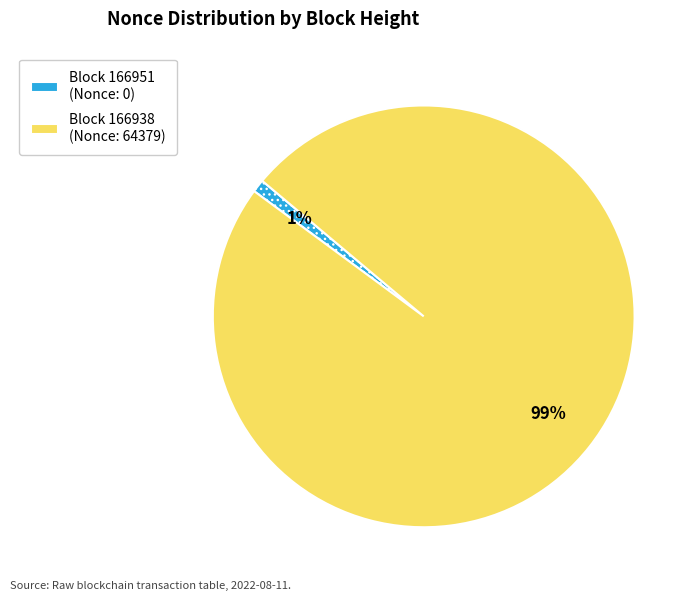

Is there any slice that represents more than half of the pie?

Yes